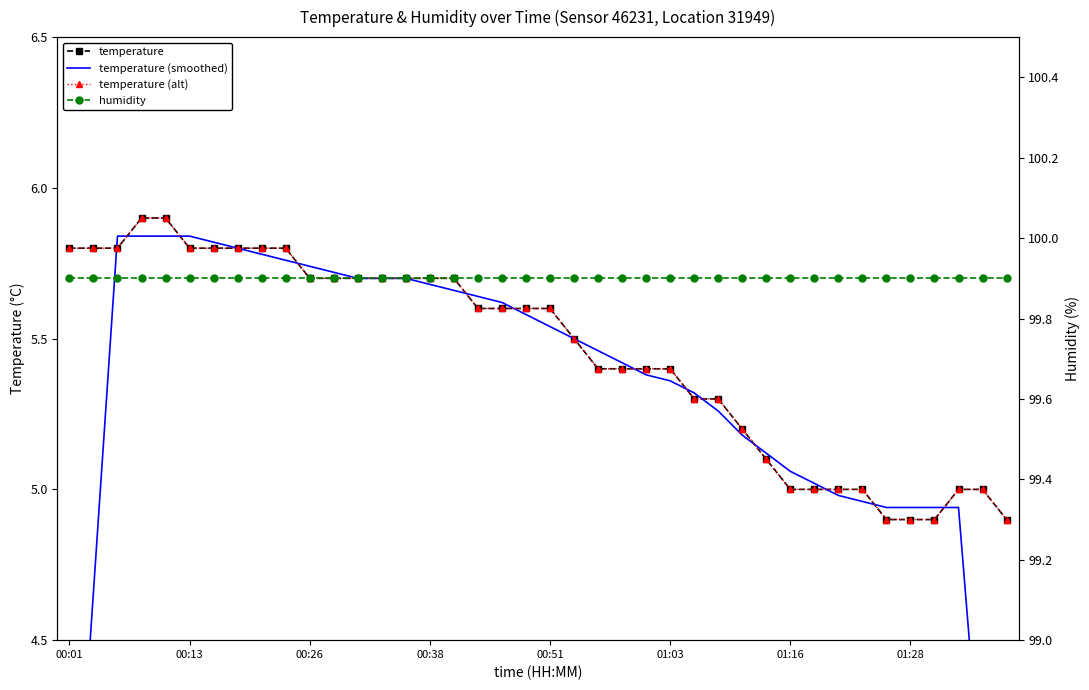

Is the value of temperature (alt) at 8 greater than the value of humidity at 10?

No